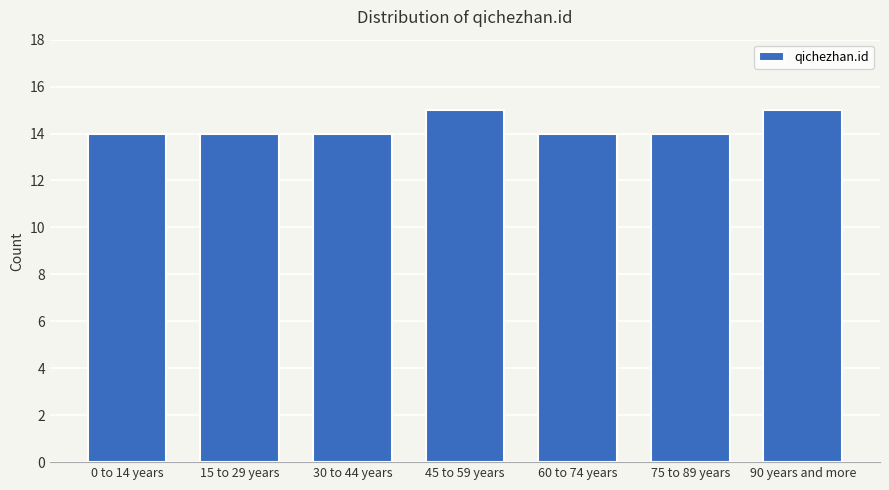

Reading left to right, list all the values displayed in this chart.

14	14	14	15	14	14	15